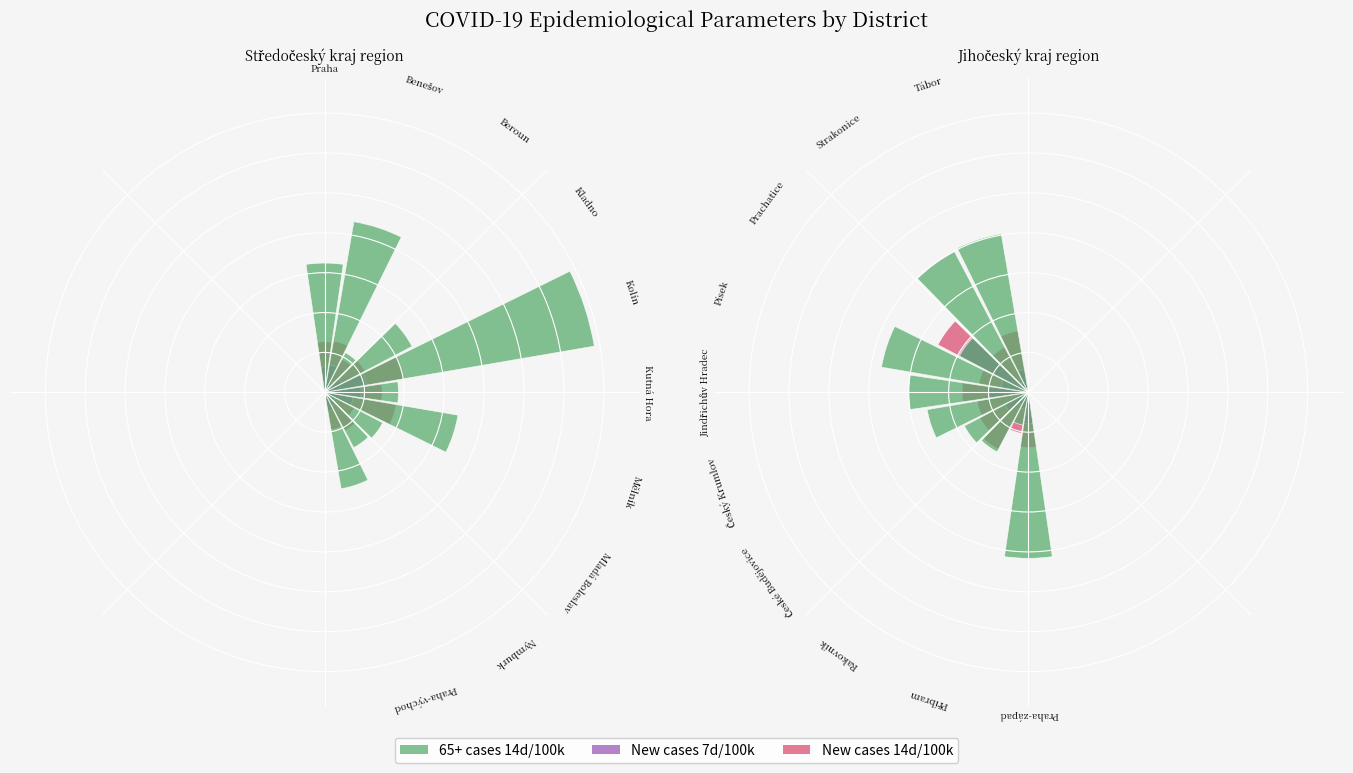

Reading left to right, extract all data points from this chart.

New cases 14d per 100k: Praha=12.7	Benešov=13.0	Beroun=9.3	Kladno=11.4	Kolín=20.2	Kutná Hora=14.4	Mělník=18.2	Mladá Boleslav=8.4	Nymburk=10.8	Praha-východ=9.5	Praha-západ=13.8	Příbram=10.4	Rakovník=16.1	České Budějovice=13.7	Český Krumlov=13.0	Jindřichův Hradec=16.6	Písek=12.6	Prachatice=25.6	Strakonice=12.8	Tábor=15.6
New cases 7d per 100k: Praha=6.4	Benešov=7.0	Beroun=3.1	Kladno=4.8	Kolín=10.6	Kutná Hora=9.2	Mělník=7.3	Mladá Boleslav=3.1	Nymburk=3.9	Praha-východ=4.8	Praha-západ=7.9	Příbram=4.3	Rakovník=3.6	České Budějovice=6.6	Český Krumlov=1.6	Jindřichův Hradec=10.0	Písek=7.0	Prachatice=19.7	Strakonice=2.8	Tábor=5.9
65+ cases 14d per 100k: Praha=32.4	Benešov=43.4	Beroun=11.2	Kladno=24.8	Kolín=68.6	Kutná Hora=18.5	Mělník=33.9	Mladá Boleslav=16.4	Nymburk=15.7	Praha-východ=24.5	Praha-západ=41.6	Příbram=8.3	Rakovník=16.9	České Budějovice=18.1	Český Krumlov=25.7	Jindřichův Hradec=30.0	Písek=37.3	Prachatice=19.5	Strakonice=39.8	Tábor=40.3